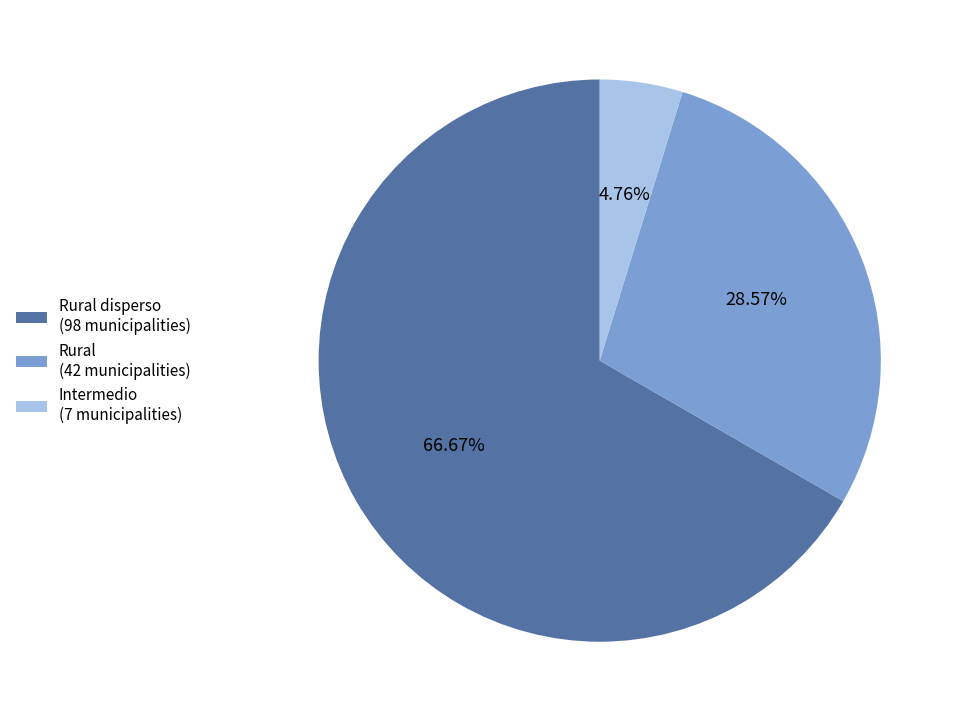

To the nearest percent, what is the average slice percentage?

33%